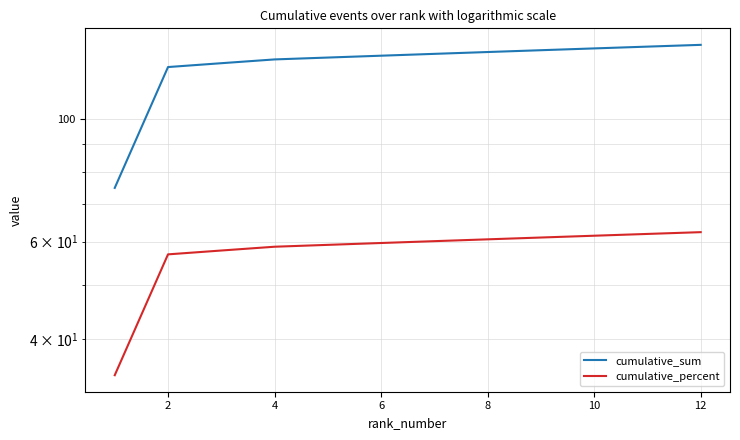

The value of cumulative_sum at 4 is 58.6. True or false?

False